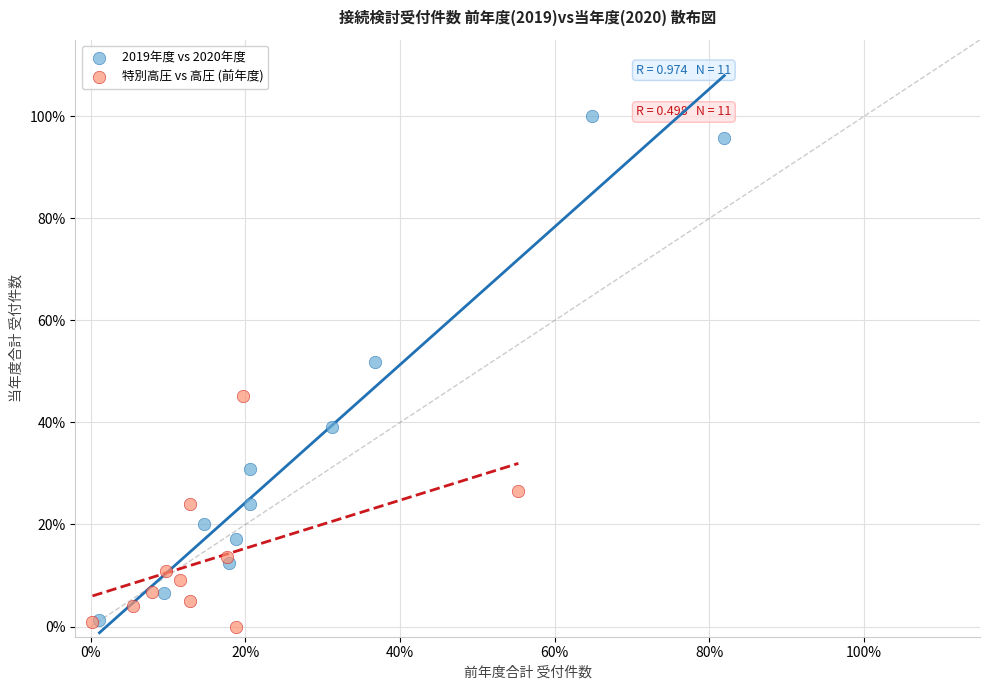

Which series reaches the maximum Y coordinate?

2019年度 vs 2020年度